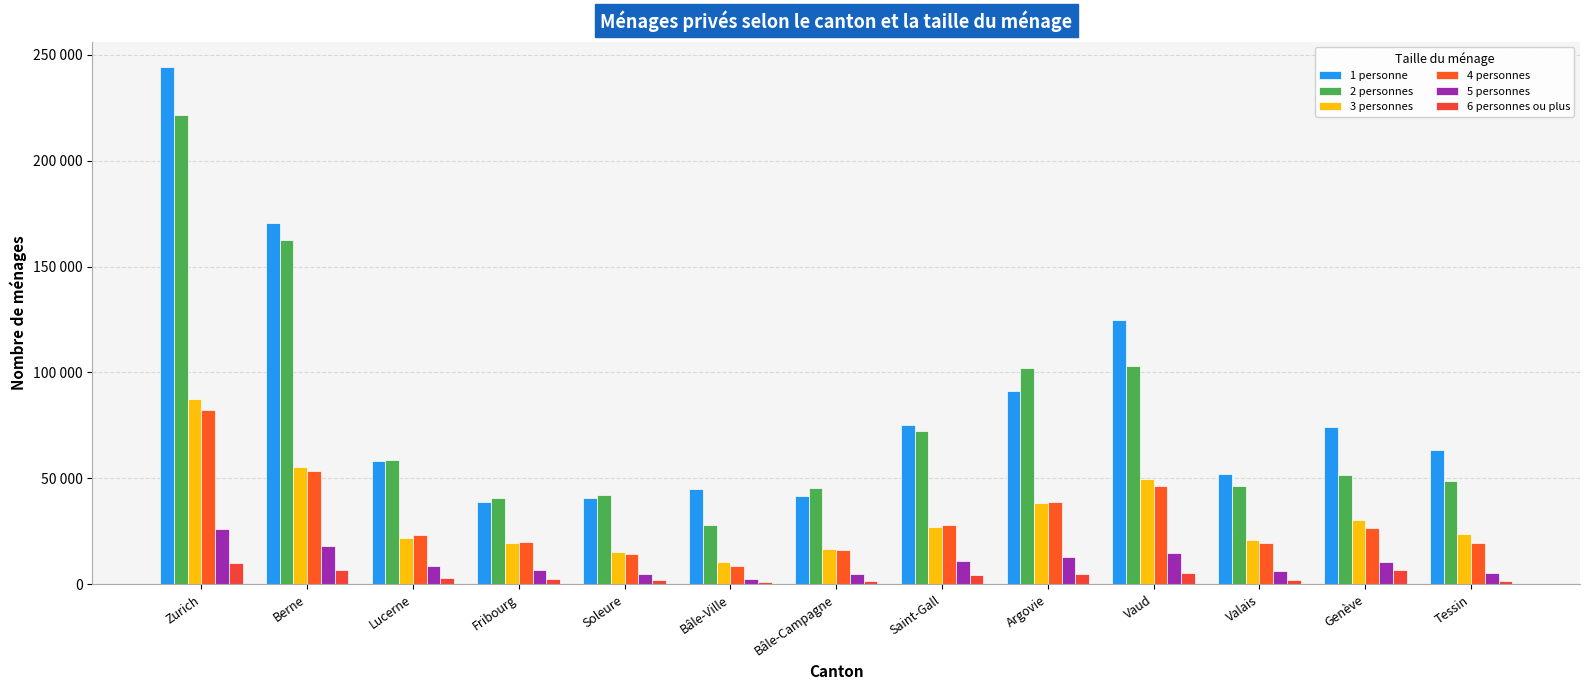

Reading left to right, extract all data points from this chart.

1 personne: Zurich=243913	Berne=170655	Lucerne=58397	Fribourg=38916	Soleure=40807	Bâle-Ville=44949	Bâle-Campagne=41830	Saint-Gall=75072	Argovie=91182	Vaud=124624	Valais=52062	Genève=74398	Tessin=63366
2 personnes: Zurich=221486	Berne=162594	Lucerne=58844	Fribourg=40657	Soleure=42300	Bâle-Ville=28135	Bâle-Campagne=45602	Saint-Gall=72390	Argovie=102123	Vaud=103257	Valais=46601	Genève=51450	Tessin=48880
3 personnes: Zurich=87498	Berne=55205	Lucerne=21809	Fribourg=19401	Soleure=15459	Bâle-Ville=10813	Bâle-Campagne=16896	Saint-Gall=27161	Argovie=38625	Vaud=49988	Valais=20836	Genève=30645	Tessin=23790
4 personnes: Zurich=82451	Berne=53683	Lucerne=23382	Fribourg=20119	Soleure=14549	Bâle-Ville=8479	Bâle-Campagne=16268	Saint-Gall=28074	Argovie=39076	Vaud=46551	Valais=19786	Genève=26597	Tessin=19464
5 personnes: Zurich=25979	Berne=17995	Lucerne=8580	Fribourg=6948	Soleure=4923	Bâle-Ville=2788	Bâle-Campagne=4826	Saint-Gall=10872	Argovie=12723	Vaud=14708	Valais=6556	Genève=10390	Tessin=5486
6 personnes ou plus: Zurich=10116	Berne=6893	Lucerne=3230	Fribourg=2402	Soleure=1912	Bâle-Ville=1112	Bâle-Campagne=1544	Saint-Gall=4488	Argovie=4736	Vaud=5499	Valais=2332	Genève=6602	Tessin=1567